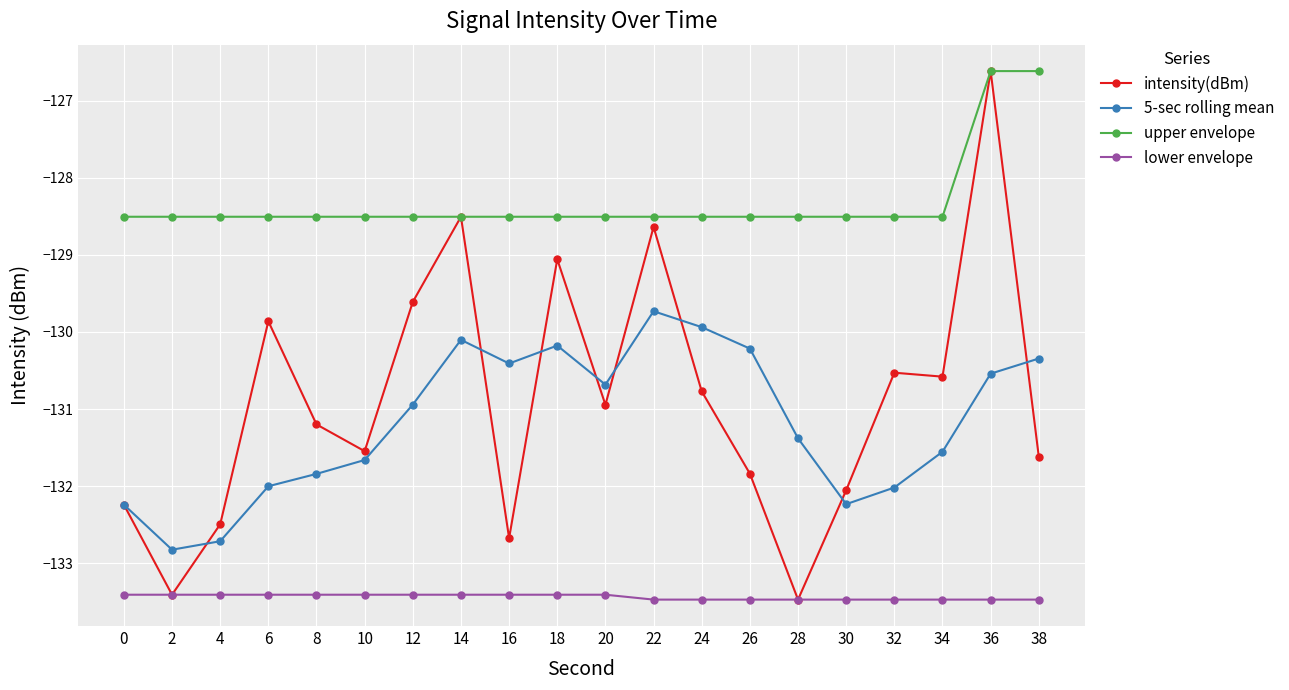

Is it true that lower envelope equals -133.4 at 10?

True